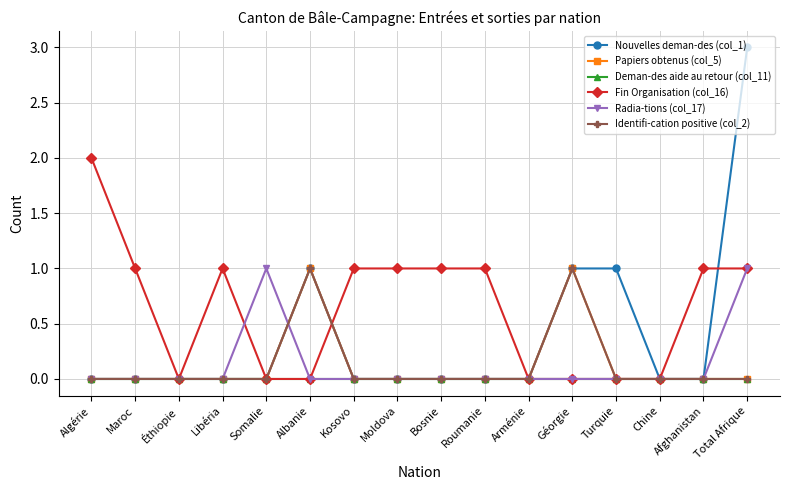

What is the spread (max minus min) of values at Maroc?

1